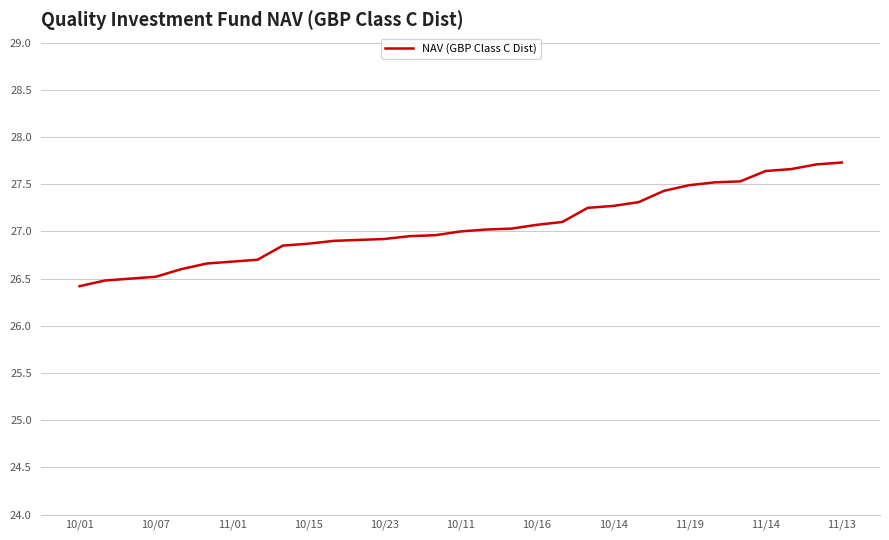

What is the average value?

27.1